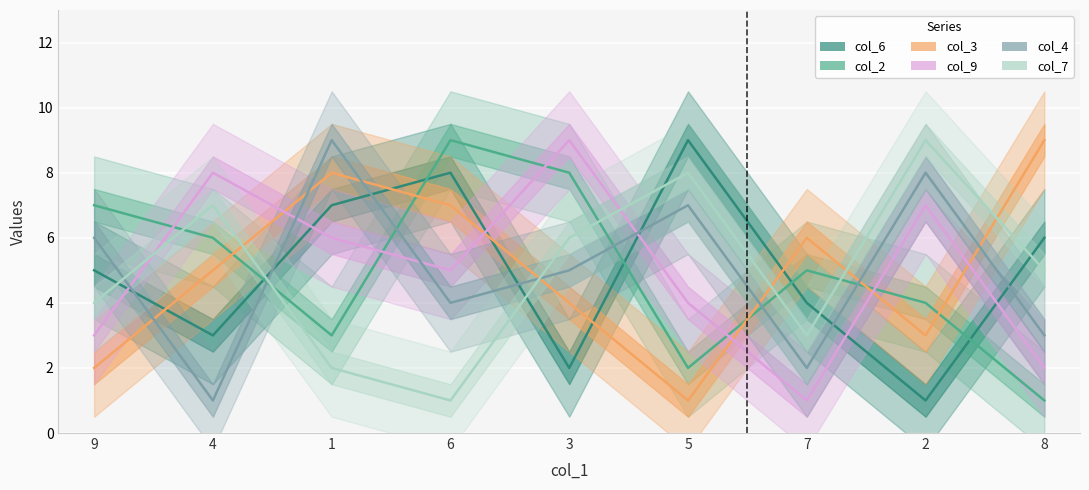

How many values in the col_2 series are below 5?

4